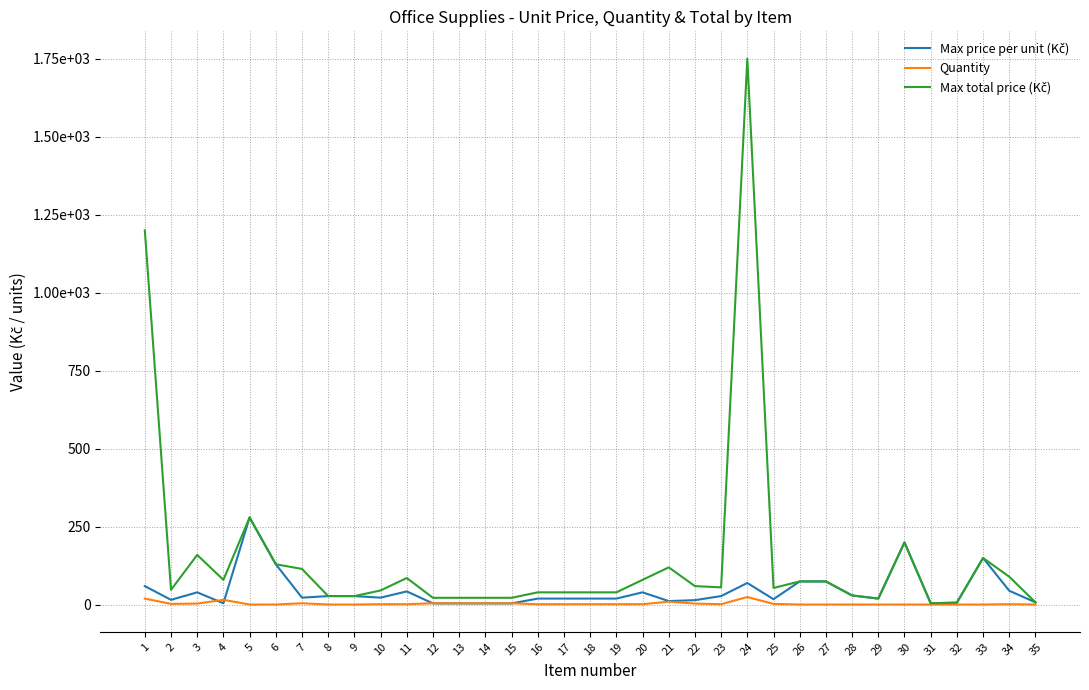

True or false: Max total price (Kč) and Max price per unit (Kč) cross at least once.

False